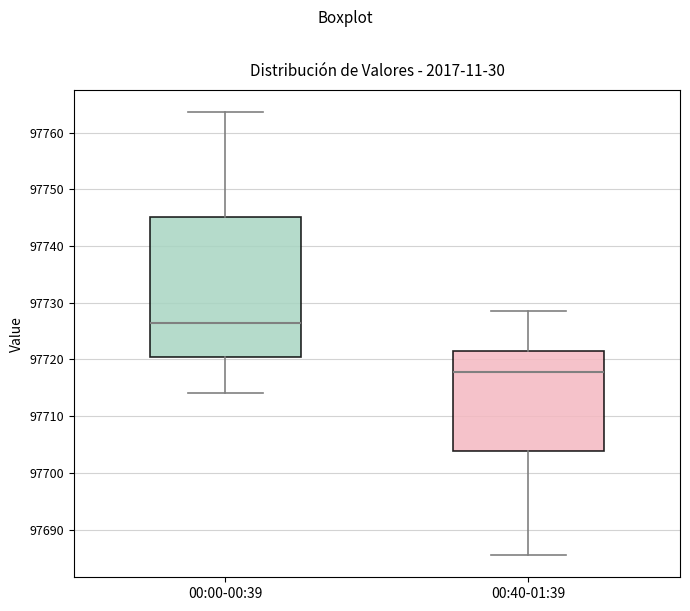

Where is the lower edge of the box for 00:00-00:39 on the y-axis? The values are not printed on the chart, so give them approximately, as read against the axis.

97720